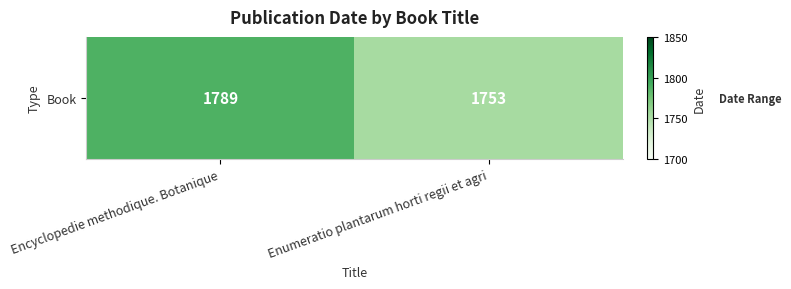

How many data points are less than 1789?

1